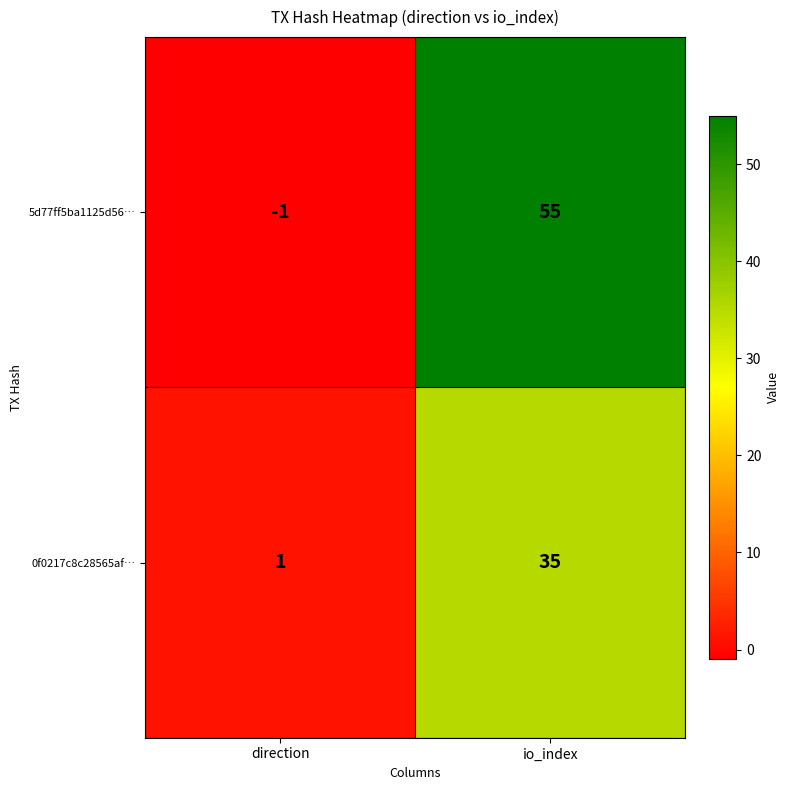

Reading left to right, list all the values displayed in this chart.

5d77ff5ba1125d56…: direction=-1	io_index=55
0f0217c8c28565af…: direction=1	io_index=35